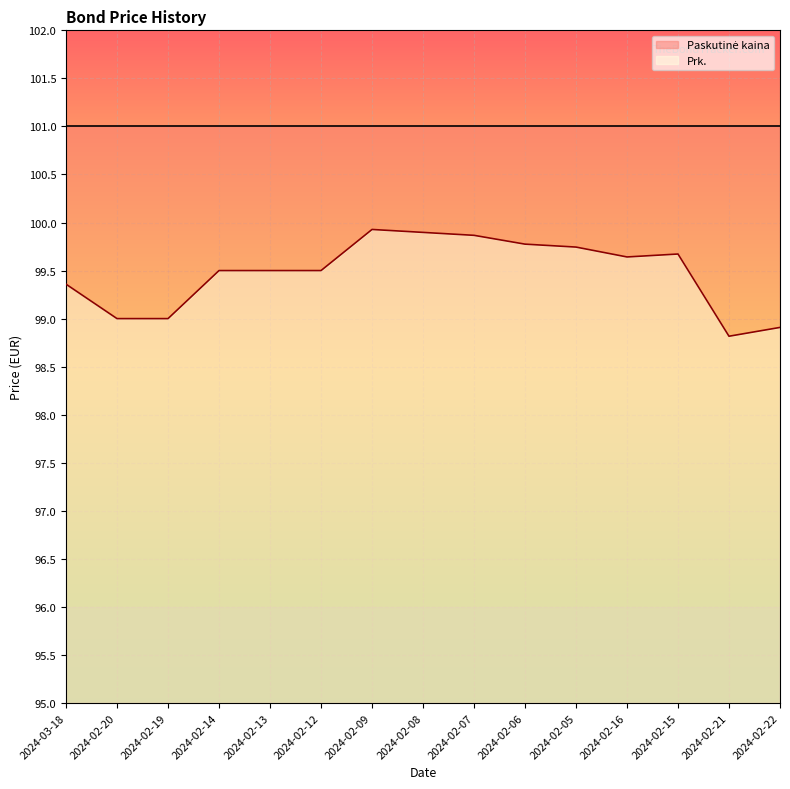

Where is the first local minimum?

2024-02-16